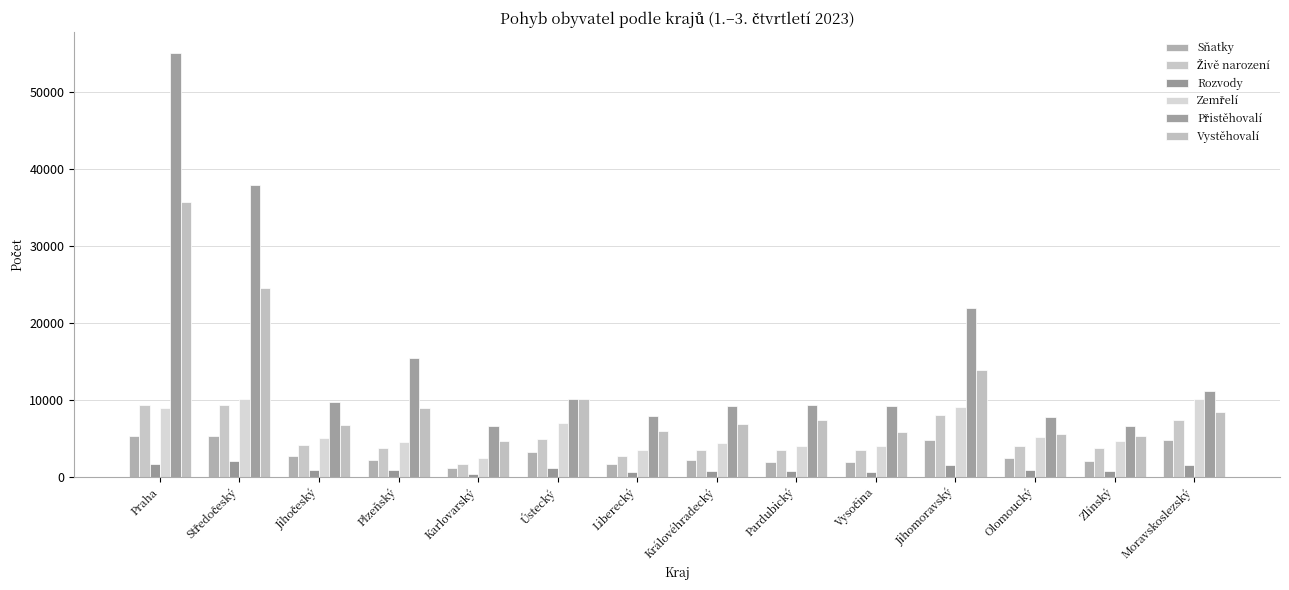

The value of Sňatky at Jihočeský is 2622. True or false?

True